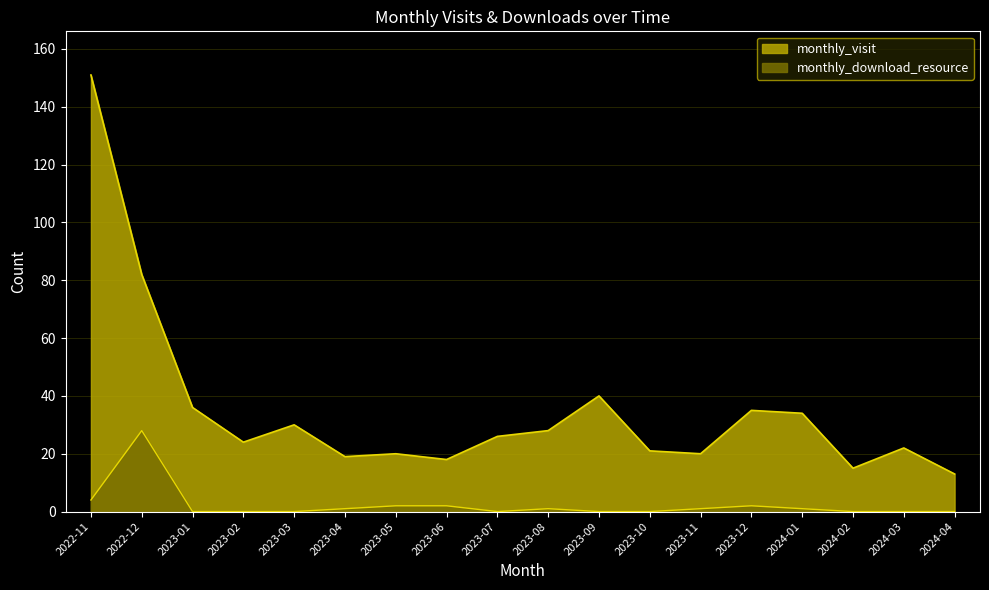

Between 2023-04 and 2023-03, which is larger?

2023-03